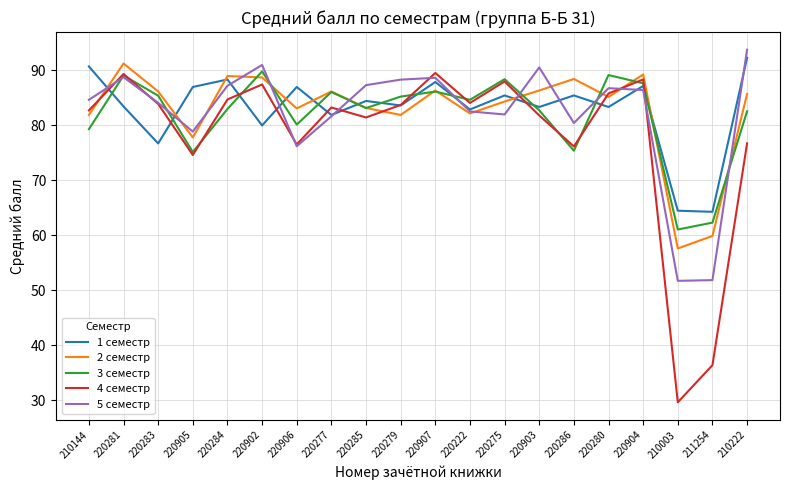

Does the chart have visible grid lines?

Yes